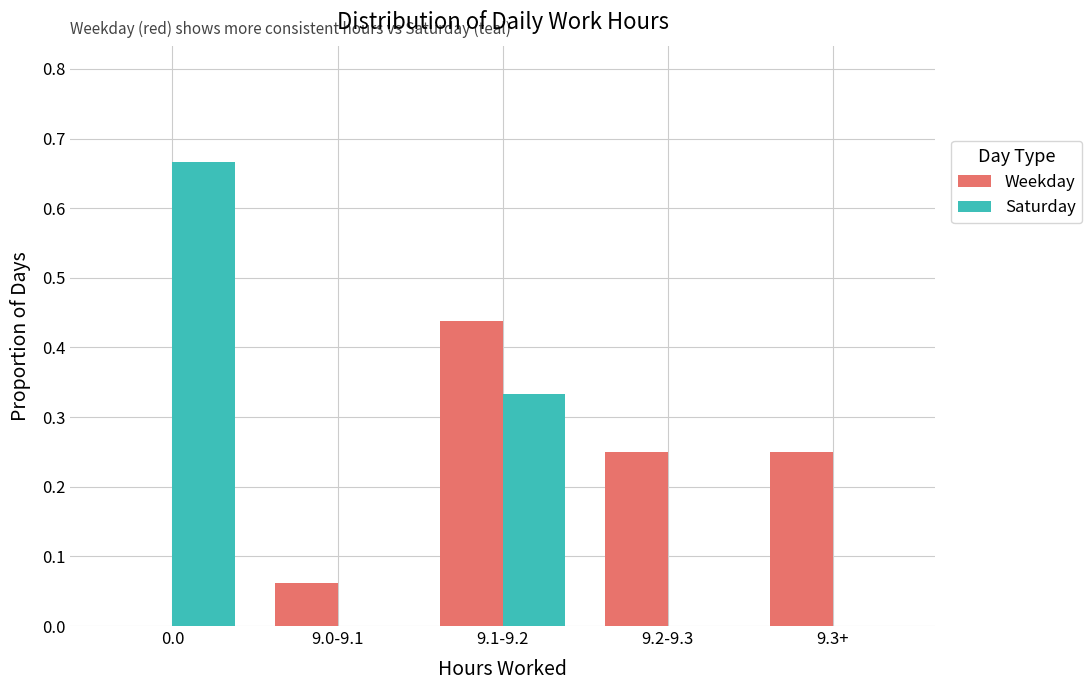

Between 0.0 and 9.2-9.3, which series saw the biggest shift?

Saturday